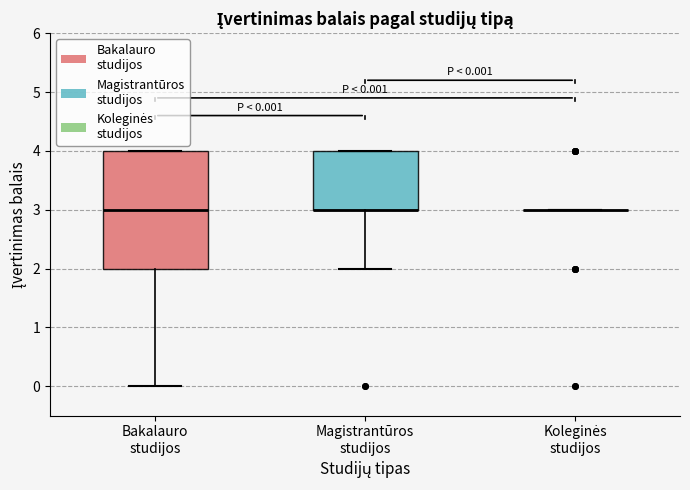

Which box is the tallest, from its lower edge to its upper edge?

Bakalauro studijos